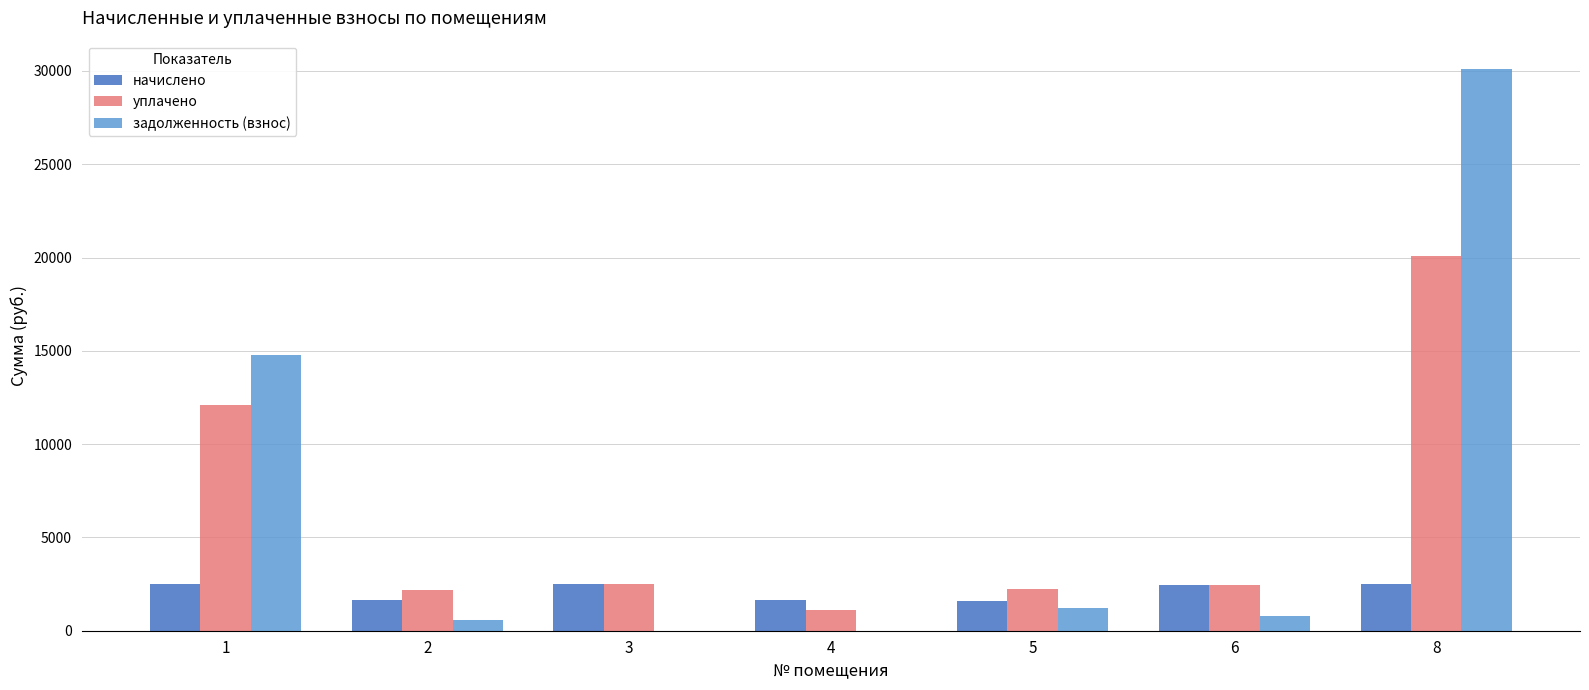

Which series changed the most between 5 and 8?

задолженность (взнос)